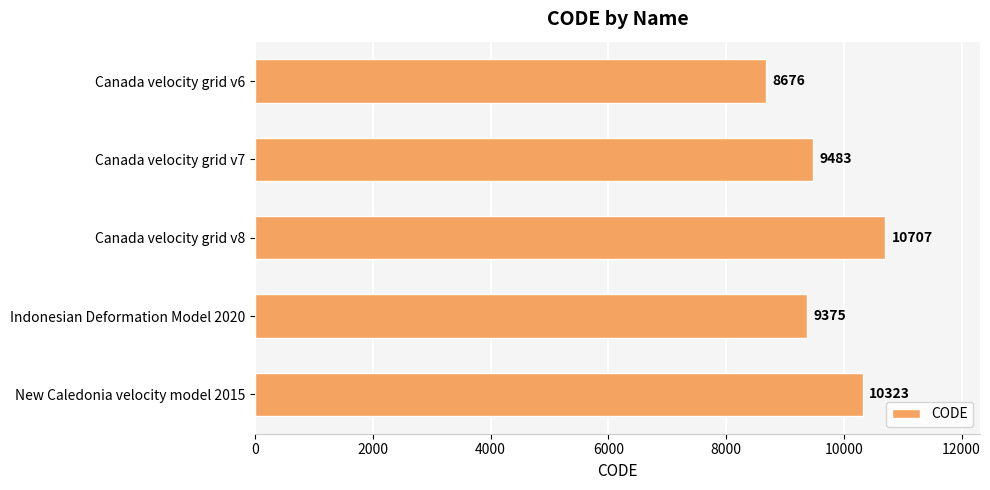

The value at New Caledonia velocity model 2015 is 10323. True or false?

True